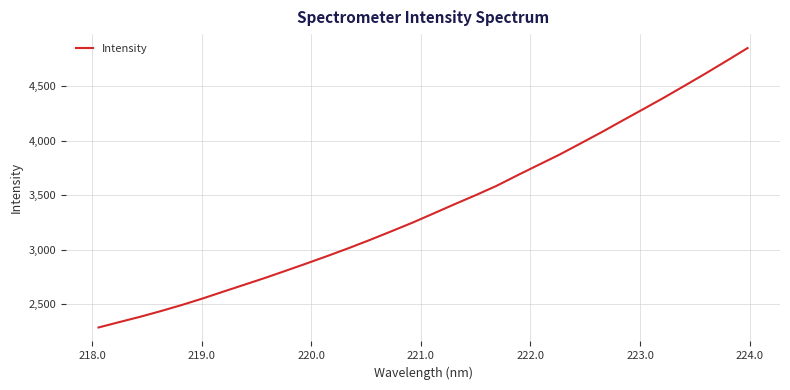

What is the smallest value displayed?

2285.8